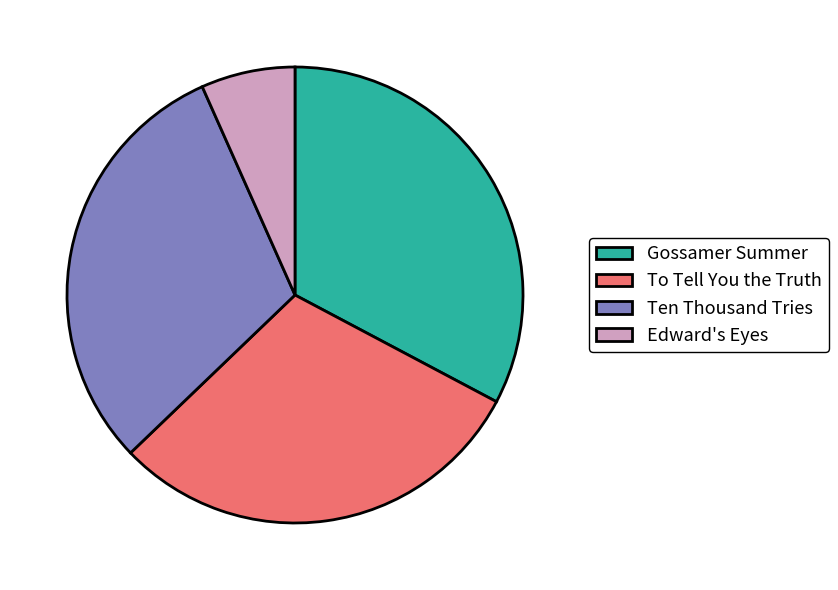

Which slice is the largest?

Gossamer Summer